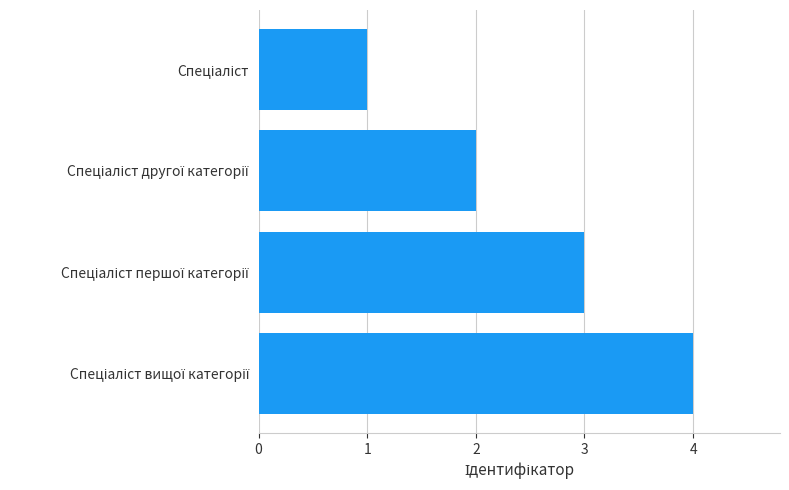

What is the difference between the maximum and minimum values?

3